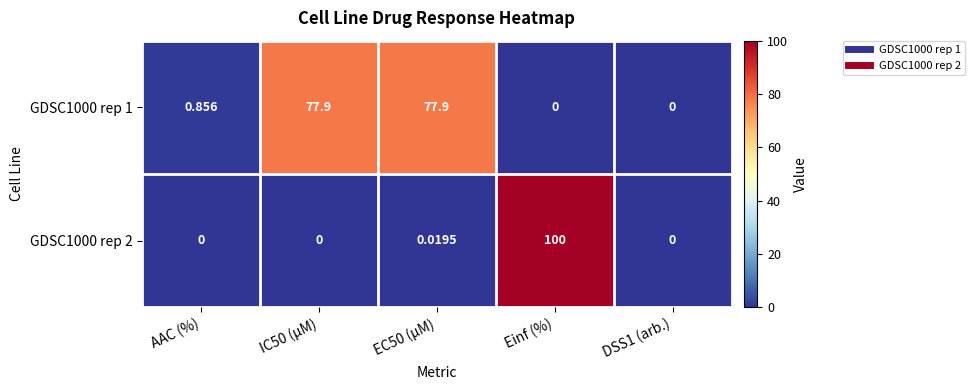

Which category has the highest value across all series?

Einf (%)